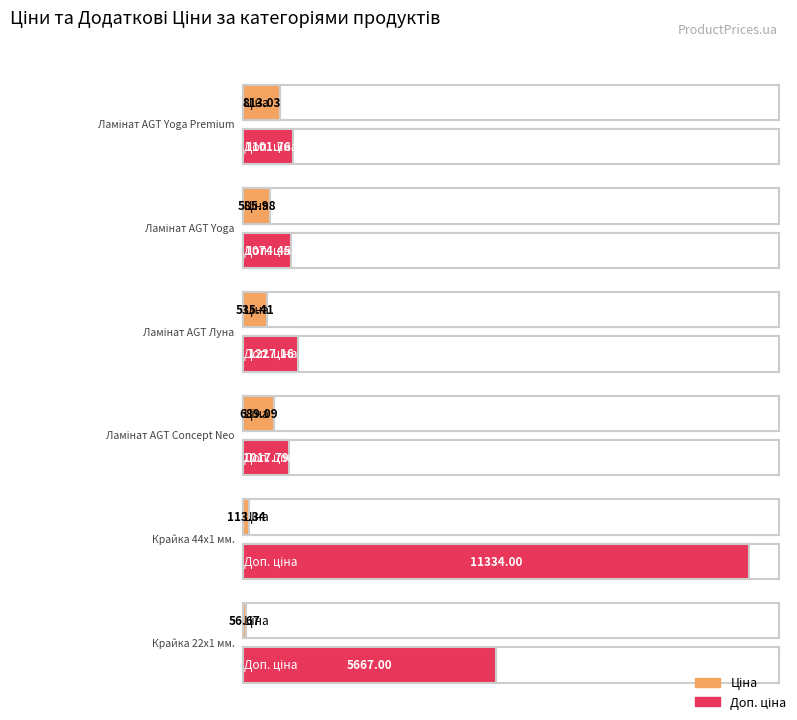

The Доп. ціна series shows 499.8 at Ламінат AGT Луна. True or false?

False